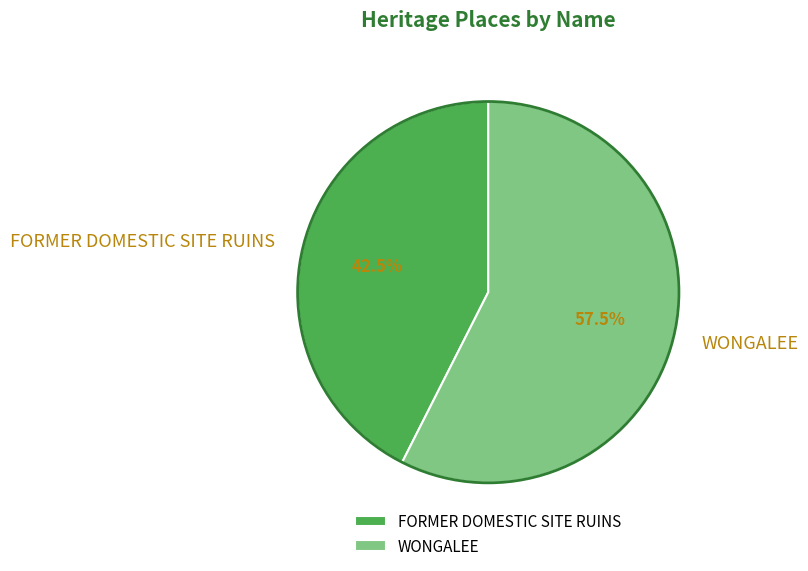

Between WONGALEE and FORMER DOMESTIC SITE RUINS, which is larger?

WONGALEE